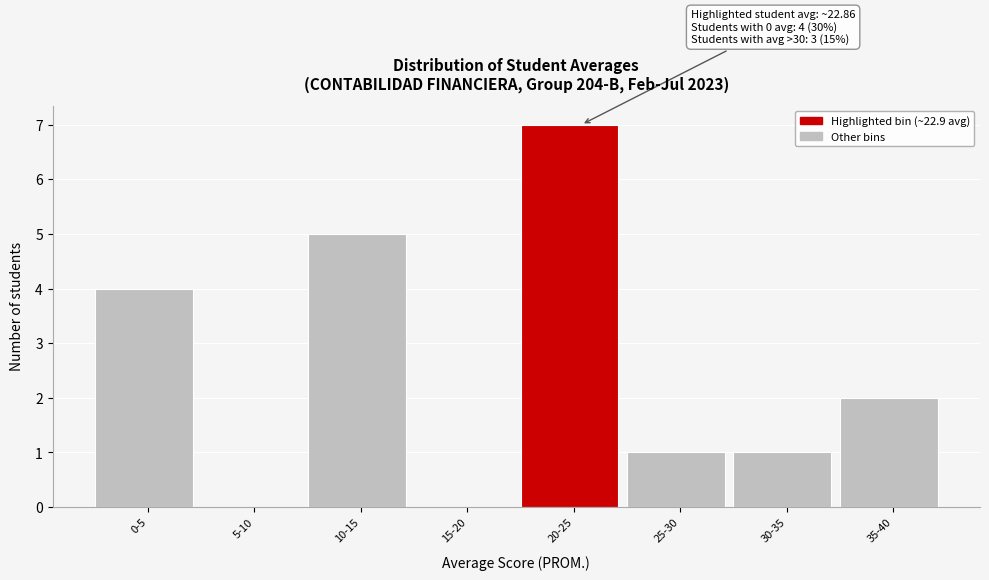

Reading right to left, extract all data points from this chart.

35-40=2	30-35=1	25-30=1	20-25=7	15-20=0	10-15=5	5-10=0	0-5=4